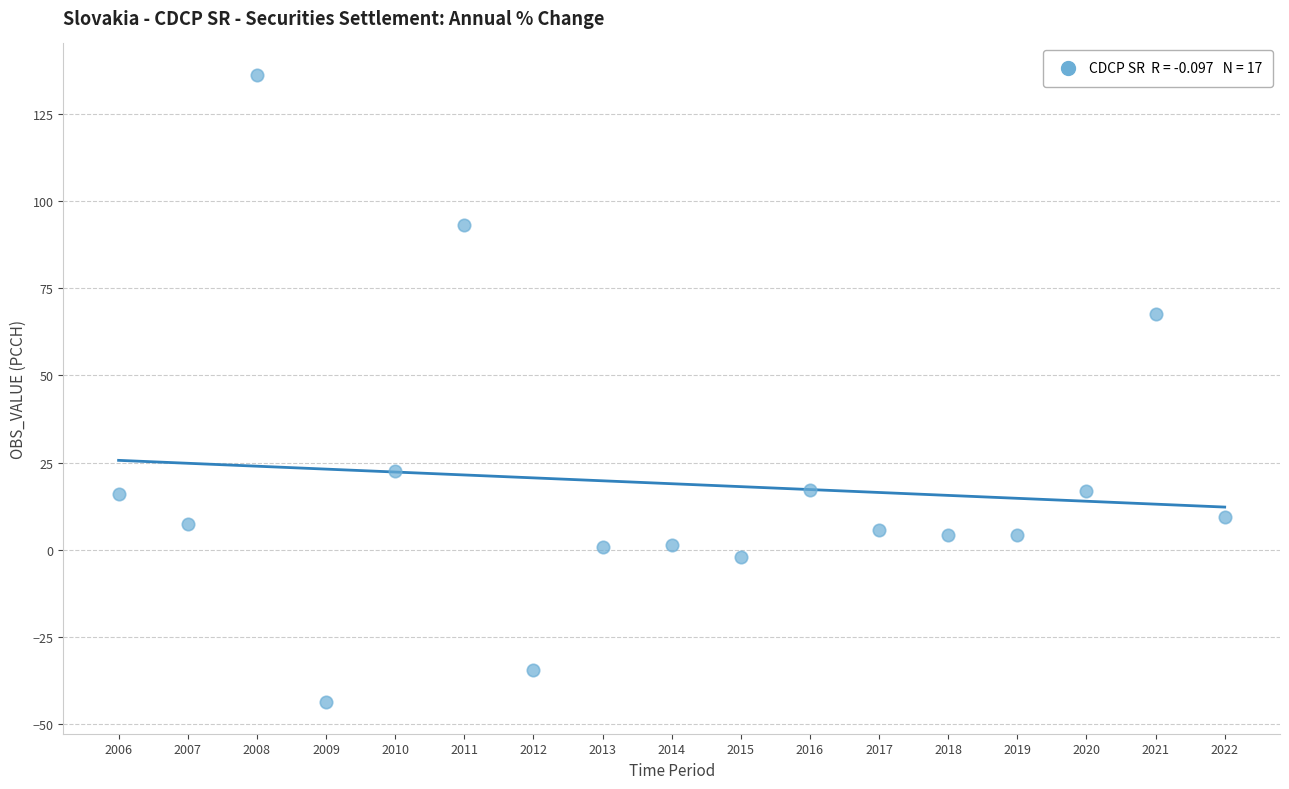

What is the range of Y values (max minus min)?

179.9